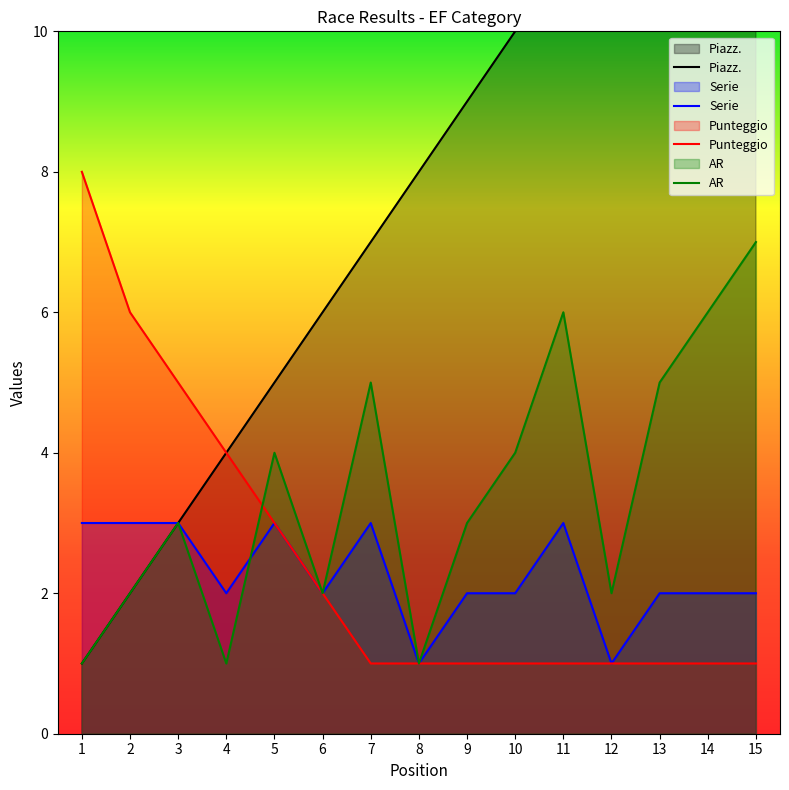

True or false: Punteggio has a value of 8 at 1.

True